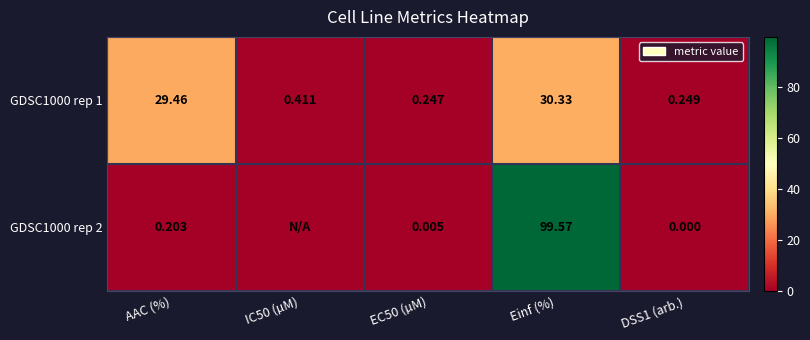

Where is GDSC1000 rep 1 nearest to the value 15?

AAC (%)